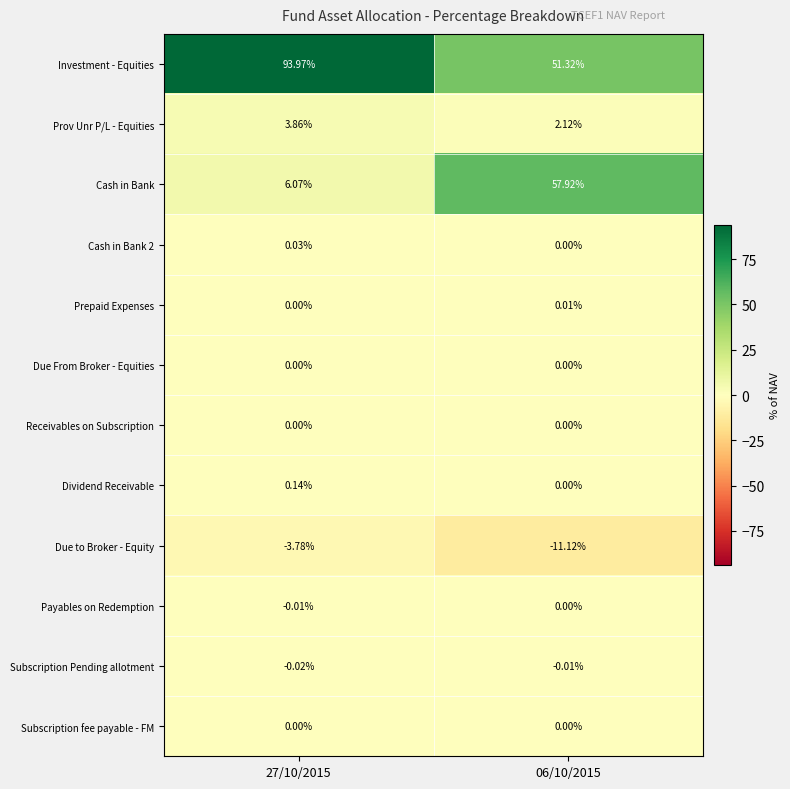

Is the value of Subscription fee payable - FM at 27/10/2015 greater than the value of Investment - Equities at 06/10/2015?

No